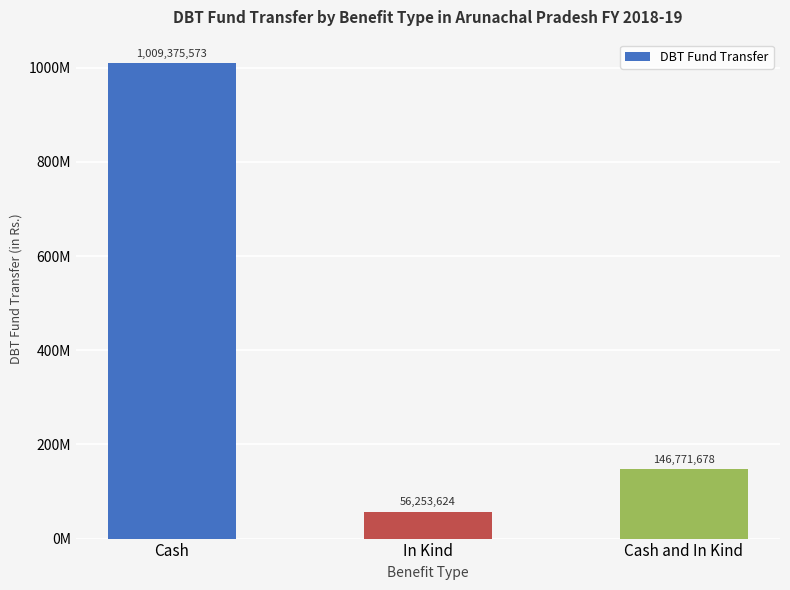

What is the maximum value shown in the chart?

1009375573